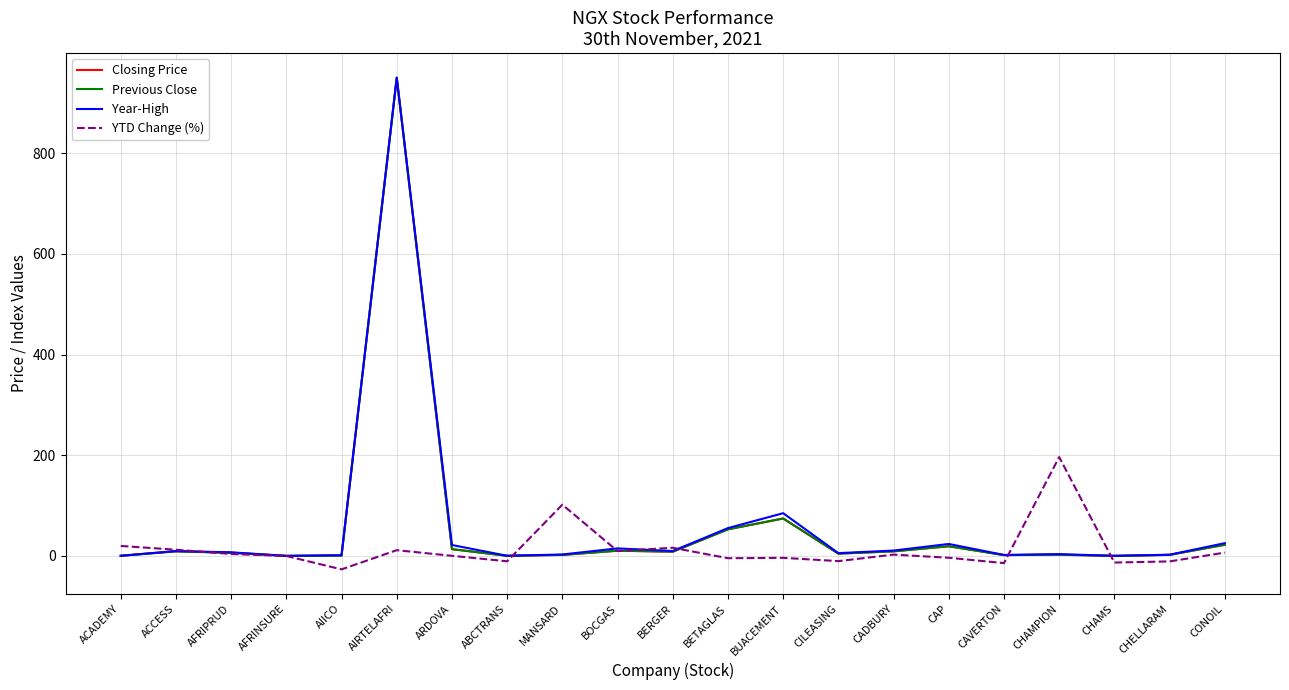

At which category is the sum across all series the highest?

AIRTELAFRI